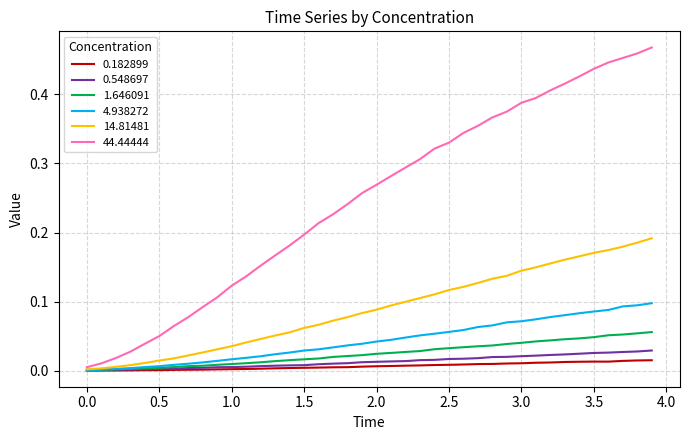

Which series has the largest range (max minus min)?

44.44444